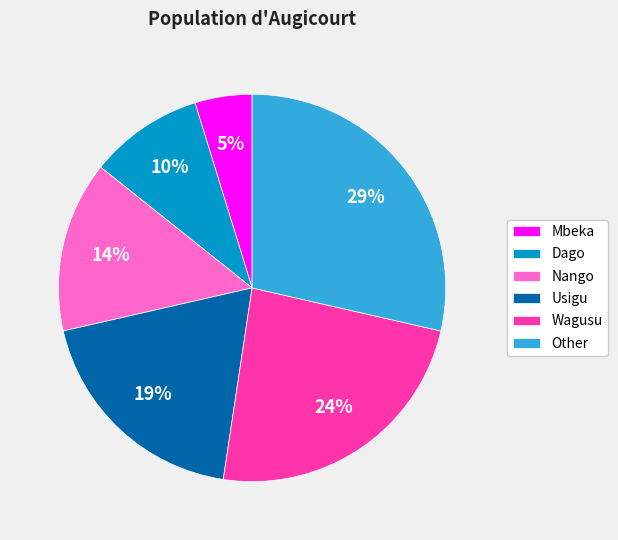

Which has a higher value, Mbeka or Other?

Other